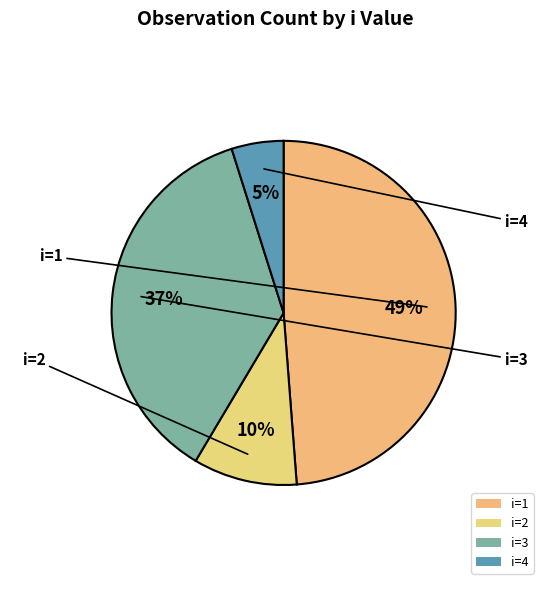

Which category has the smallest portion of the pie?

i=4